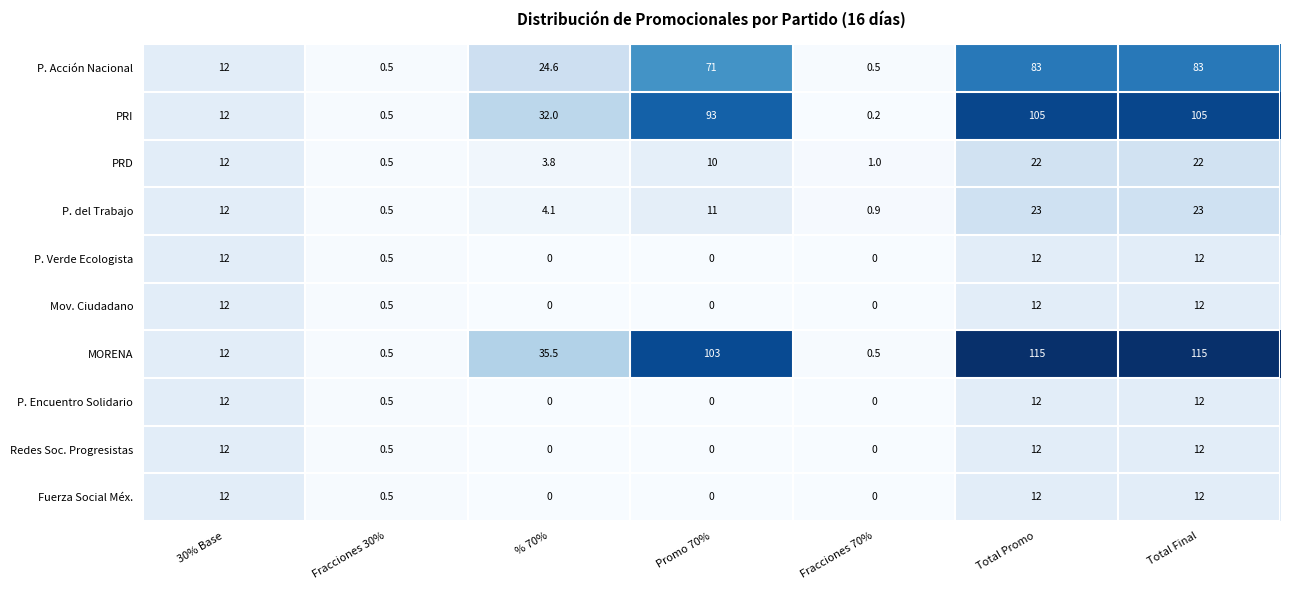

What is the maximum value shown in the chart?

115.0